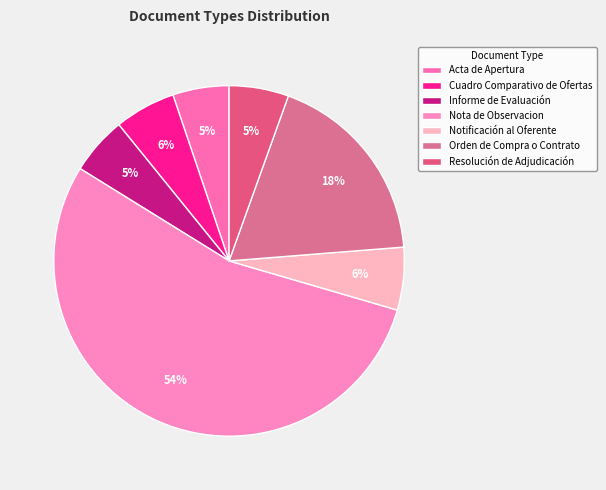

To the nearest percent, what portion does Acta de Apertura represent?

5%